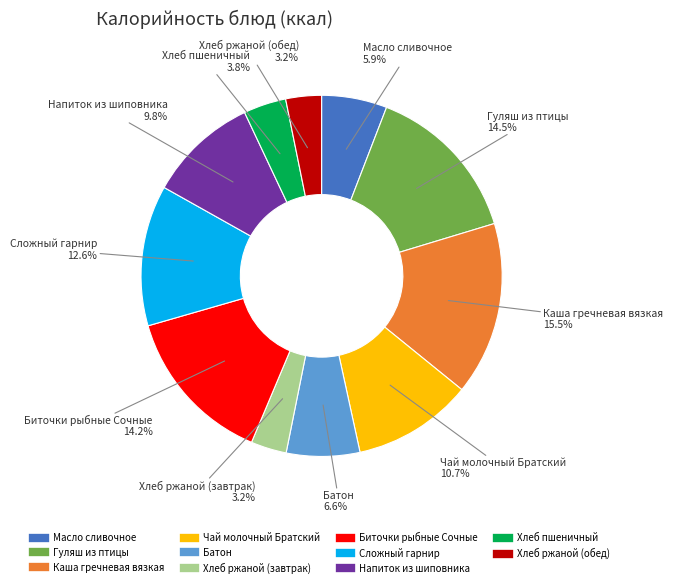

To the nearest percent, what is the combined percentage of Напиток из шиповника and Хлеб ржаной (завтрак)?

13%